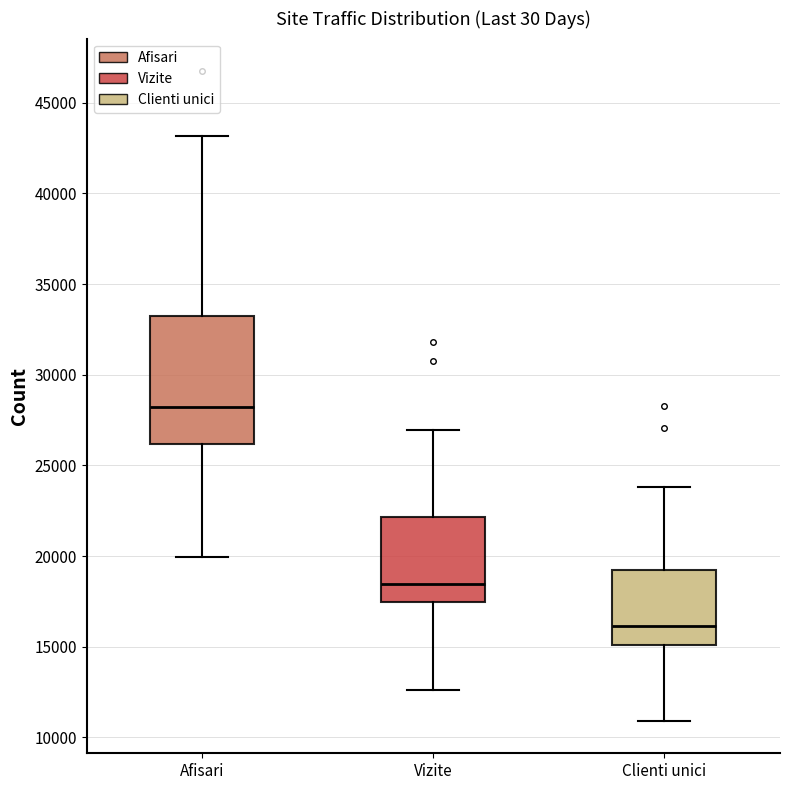

Where is the upper edge of the box for Afisari on the y-axis? The values are not printed on the chart, so give them approximately, as read against the axis.

33500